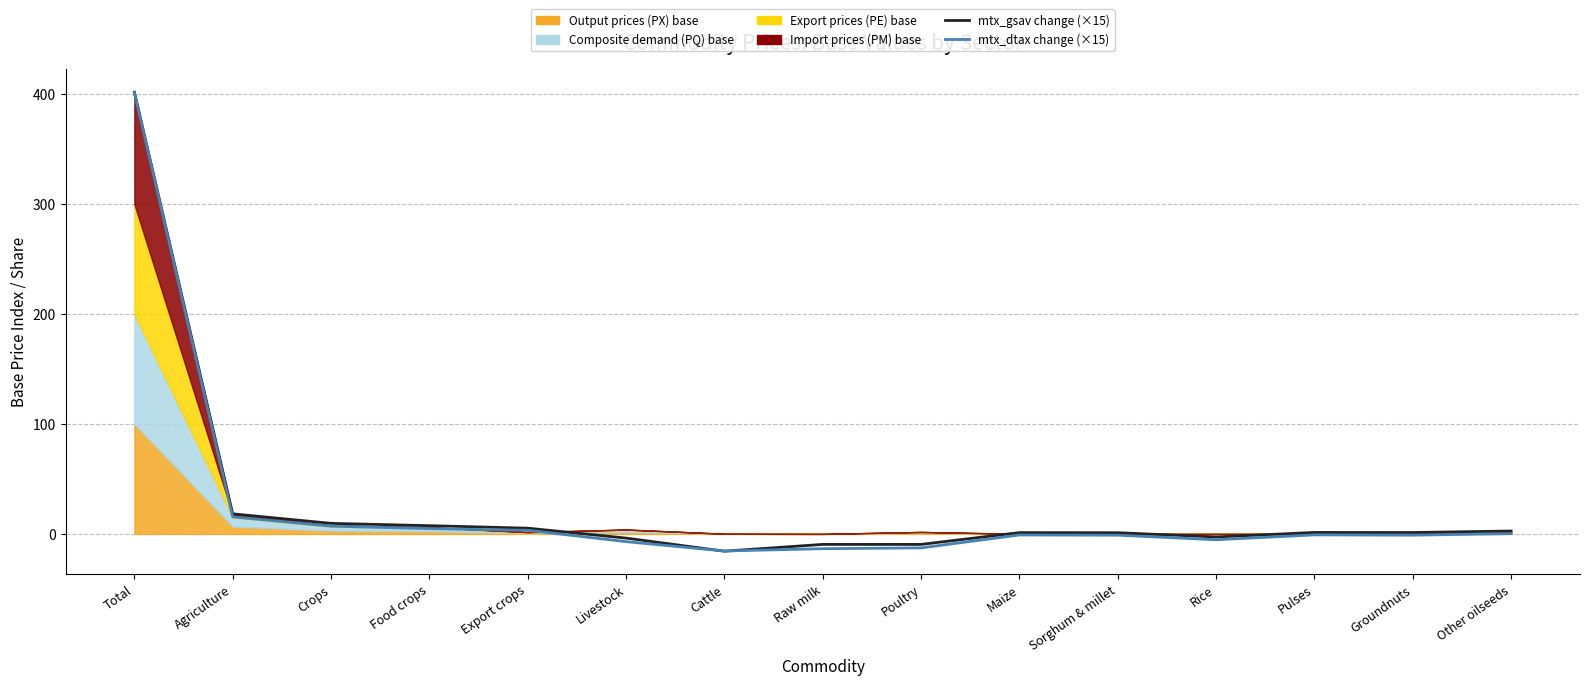

Reading left to right, extract all data points from this chart.

mtx_gsav change: 401.9	18.3	9.6	7.5	5.3	-3.8	-15.7	-9.5	-9.5	1.2	1.1	-2.8	1.4	1.3	2.7
mtx_dtax change: 401.4	15.5	7.1	4.9	3.3	-7.0	-15.5	-13.4	-12.7	-0.9	-1.1	-5.2	-0.9	-1.1	0.3